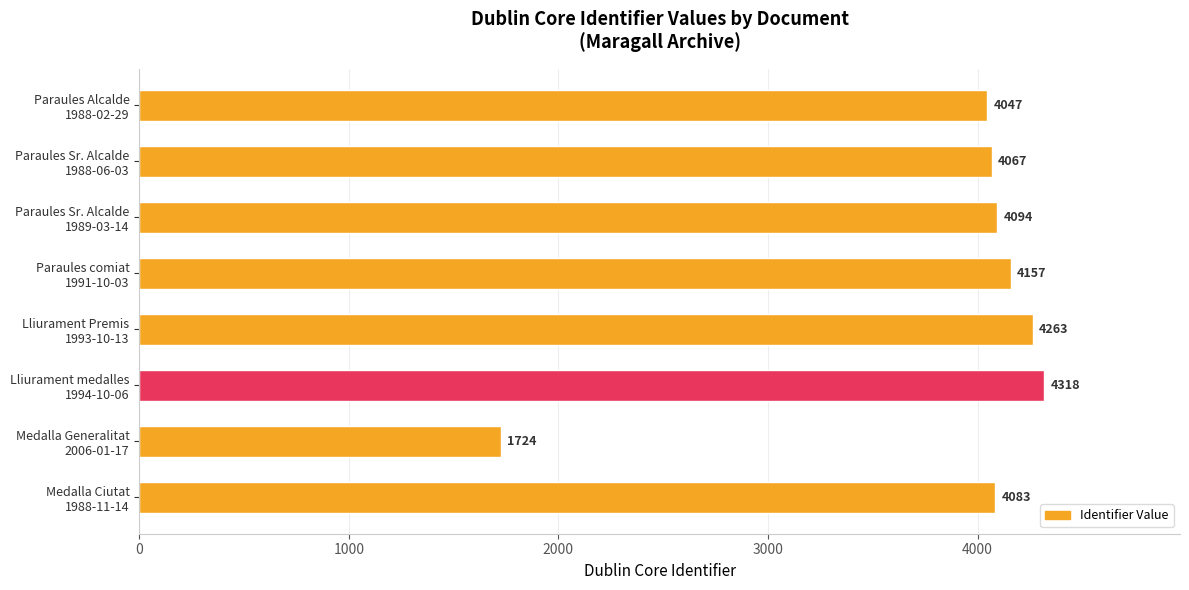

What is the difference between the maximum and second lowest values?

271